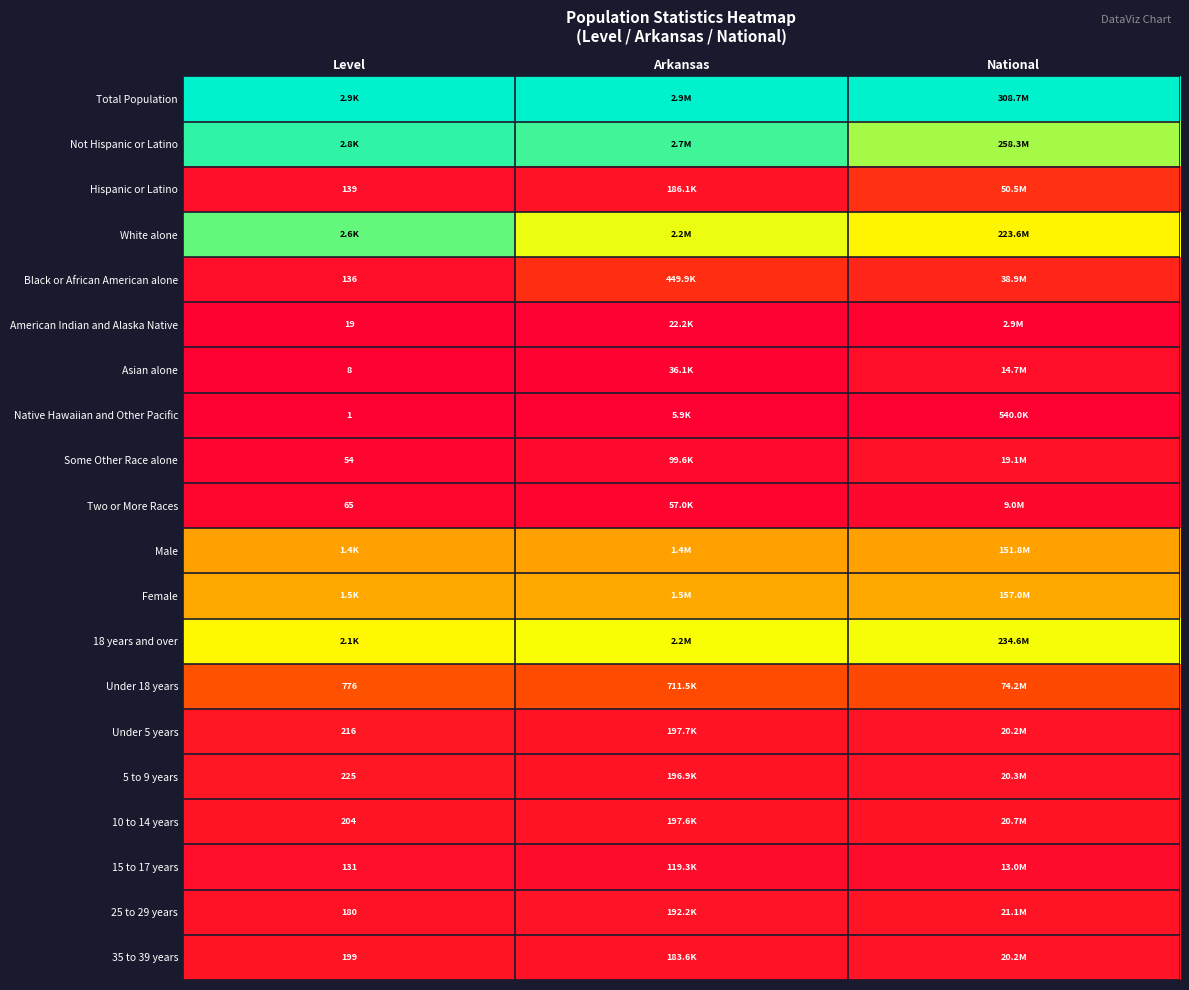

Rank the series at Arkansas from lowest to highest value.

Native Hawaiian and Other Pacific, American Indian and Alaska Native, Asian alone, Two or More Races, Some Other Race alone, 15 to 17 years, 35 to 39 years, Hispanic or Latino, 25 to 29 years, 5 to 9 years, 10 to 14 years, Under 5 years, Black or African American alone, Under 18 years, Male, Female, 18 years and over, White alone, Not Hispanic or Latino, Total Population